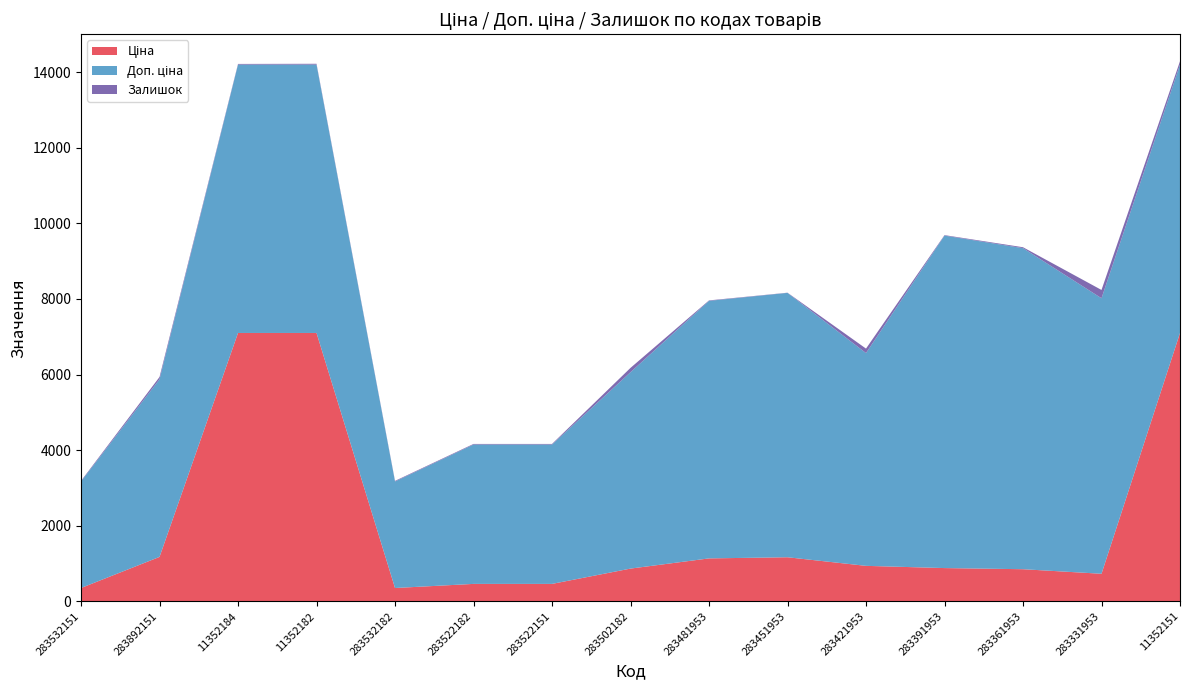

Reading left to right, transcribe all the data shown in this chart.

Ціна: 283532151=352.2	283892151=1174.7	11352184=7098.8	11352182=7098.8	283532182=352.2	283522182=460.8	283522151=460.8	283502182=865.9	283481953=1135.5	283451953=1165.6	283421953=938.2	283391953=879.5	283361953=849.3	283331953=728.9	11352151=7098.8
Доп. ціна: 283532151=2818.0	283892151=4698.8	11352184=7098.8	11352182=7098.8	283532182=2818.0	283522182=3686.5	283522151=3686.5	283502182=5195.4	283481953=6812.7	283451953=6993.4	283421953=5629.1	283391953=8794.5	283361953=8493.3	283331953=7288.6	11352151=7098.8
Залишок: 283532151=16.0	283892151=61.0	11352184=18.0	11352182=22.0	283532182=16.0	283522182=16.0	283522151=16.0	283502182=114.0	283481953=12.0	283451953=5.0	283421953=118.0	283391953=13.0	283361953=24.0	283331953=219.0	11352151=89.0